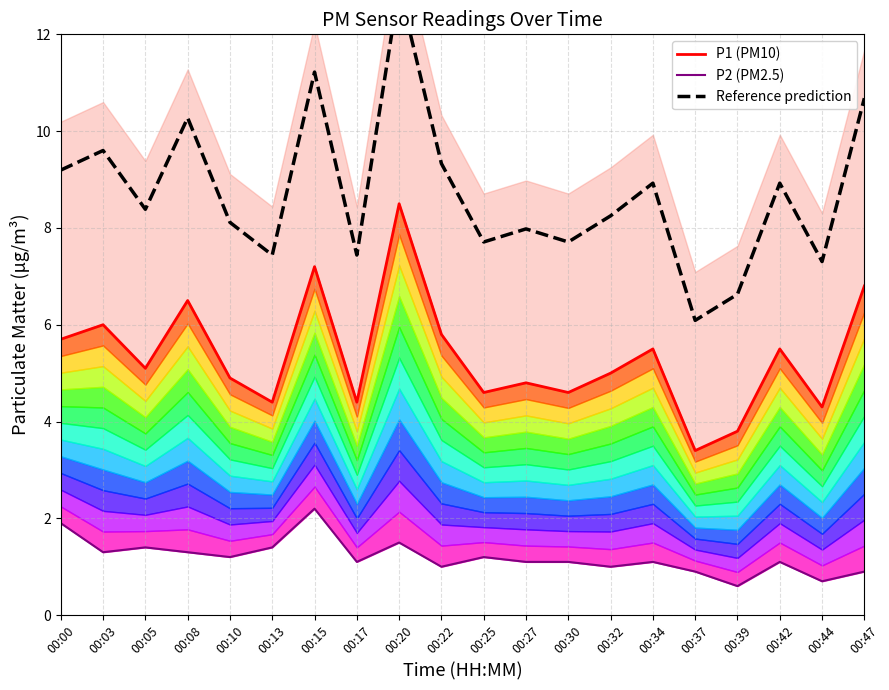

Which series has the largest total across all categories?

Reference prediction